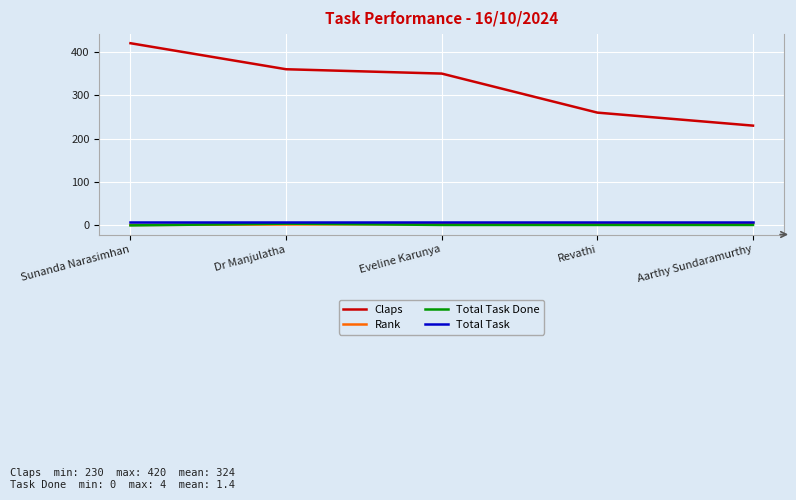

At which label is Claps closest to 325?

Eveline Karunya